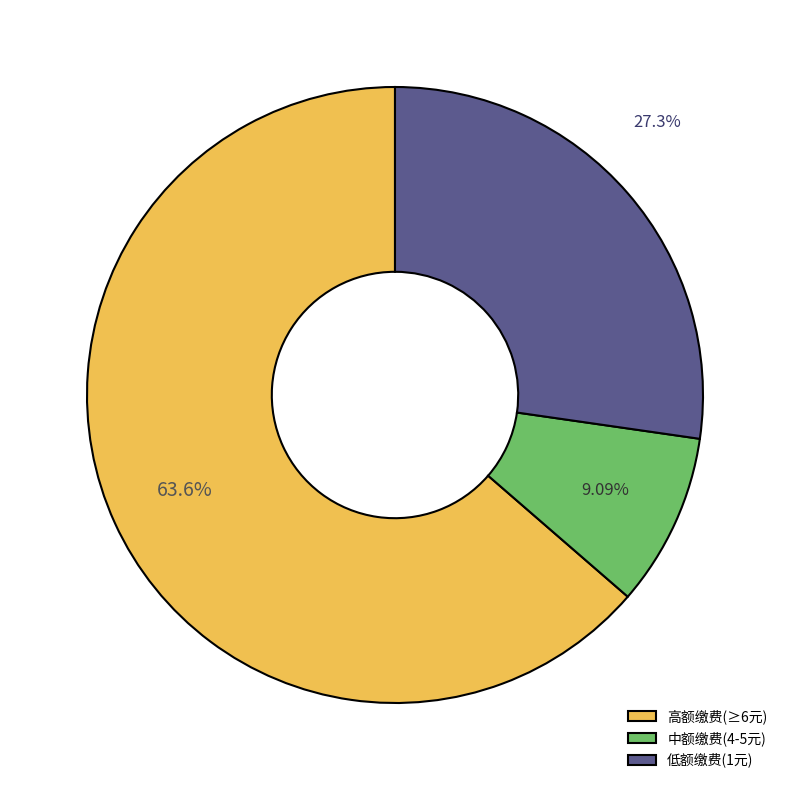

Is 高额缴费(≥6元) the majority of the pie?

Yes